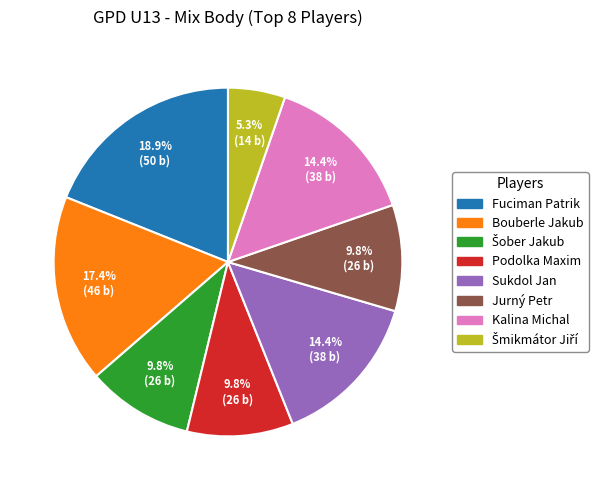

To the nearest percent, what is the difference between the largest and smallest slice percentages?

14%